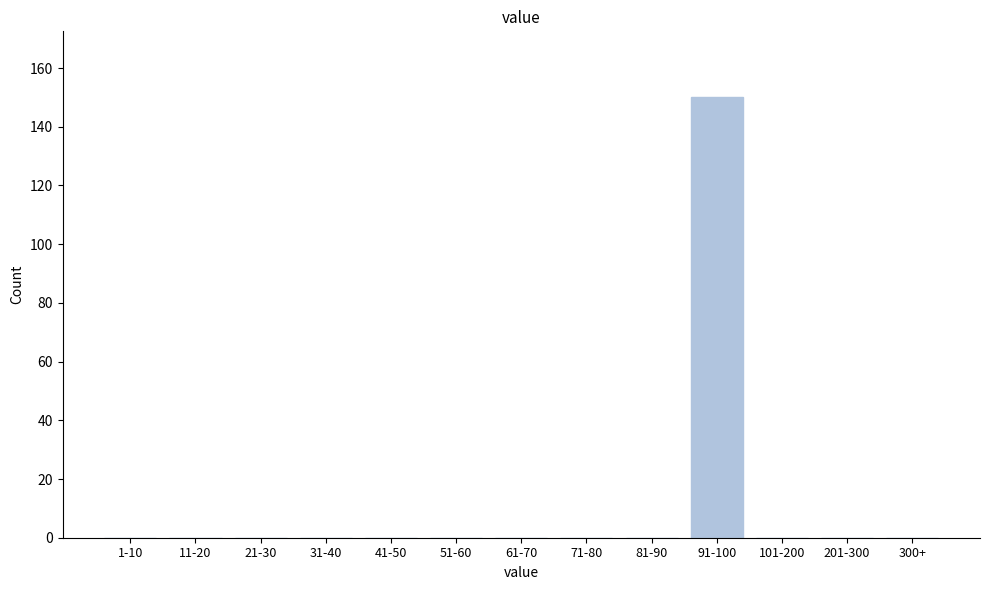

Reading left to right, extract all data points from this chart.

1-10=0	11-20=0	21-30=0	31-40=0	41-50=0	51-60=0	61-70=0	71-80=0	81-90=0	91-100=150	101-200=0	201-300=0	300+=0